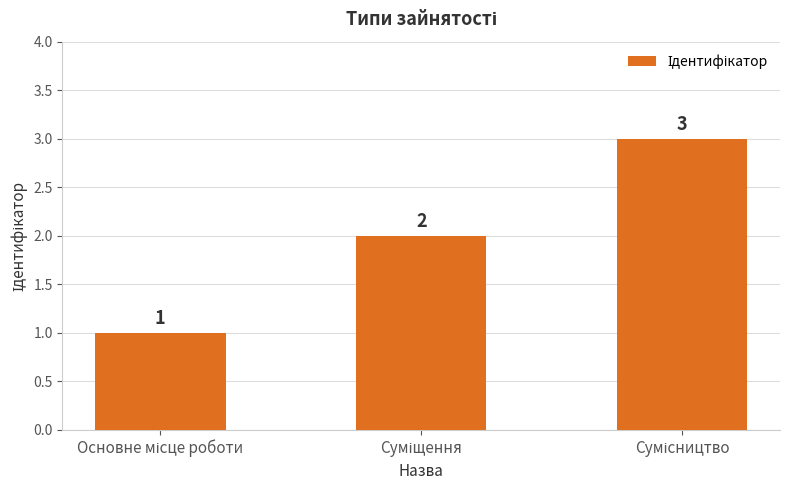

How many values are between 1 and 3?

3